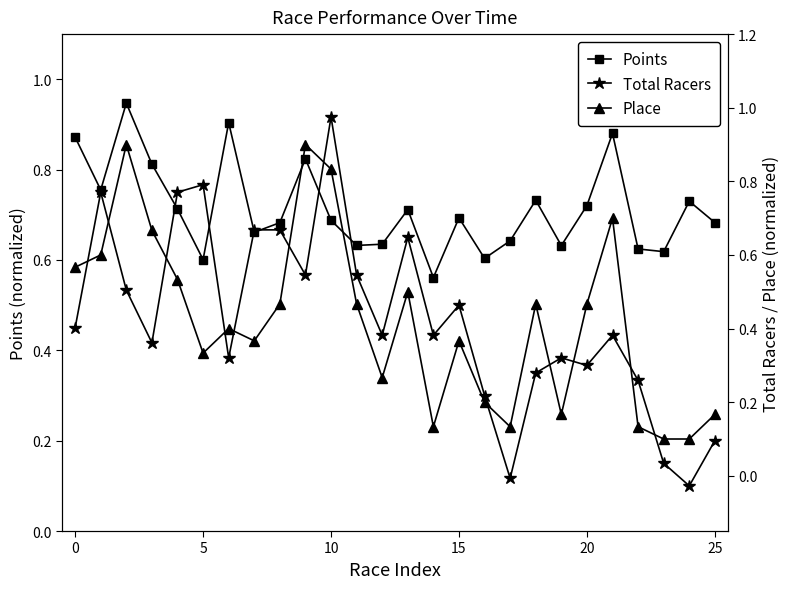

The Points series shows 0.1 at 10. True or false?

False